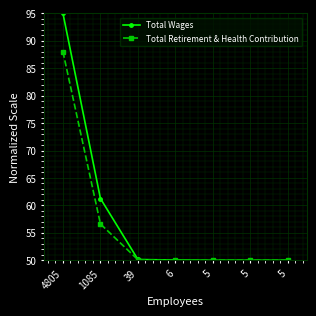

Which series has the largest total across all categories?

Total Wages